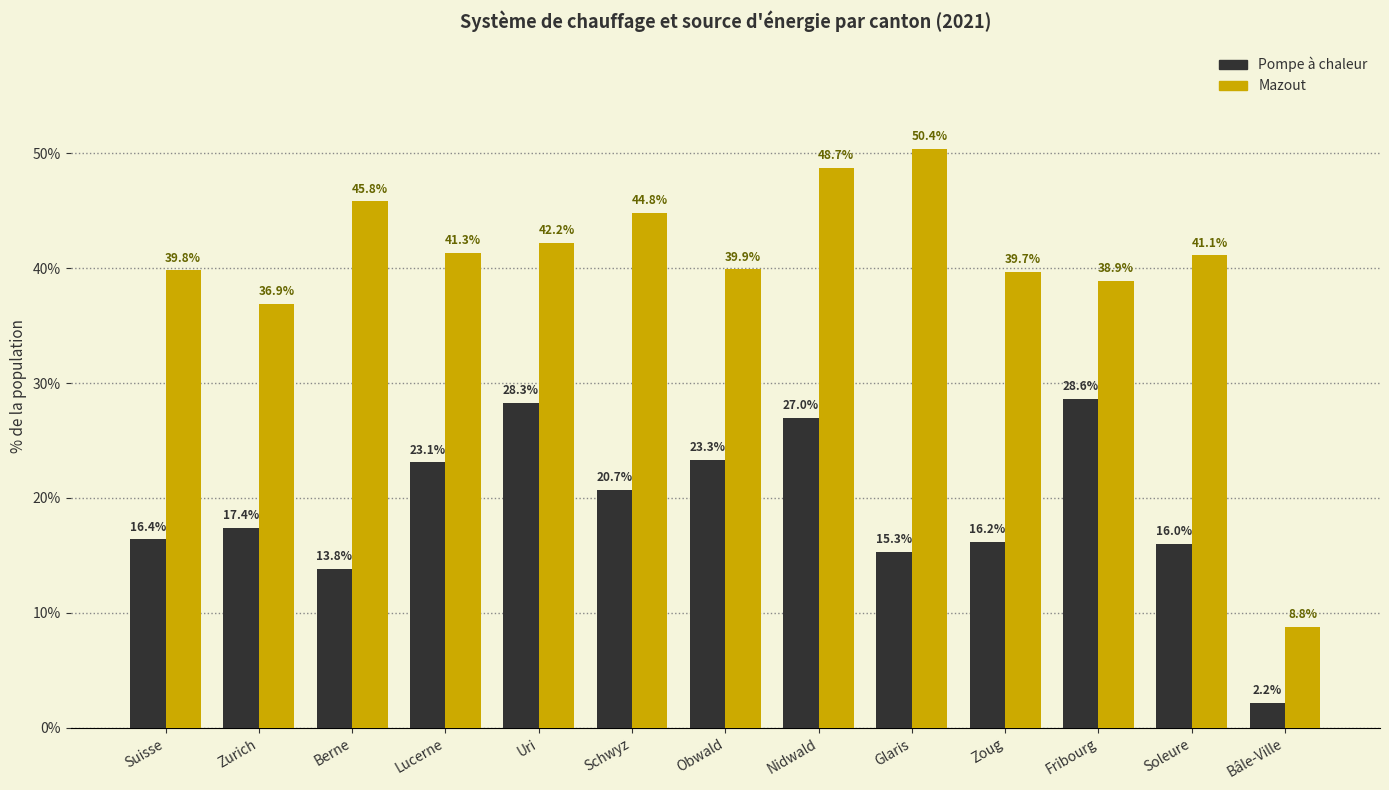

What is the spread (max minus min) of values at Schwyz?

24.1